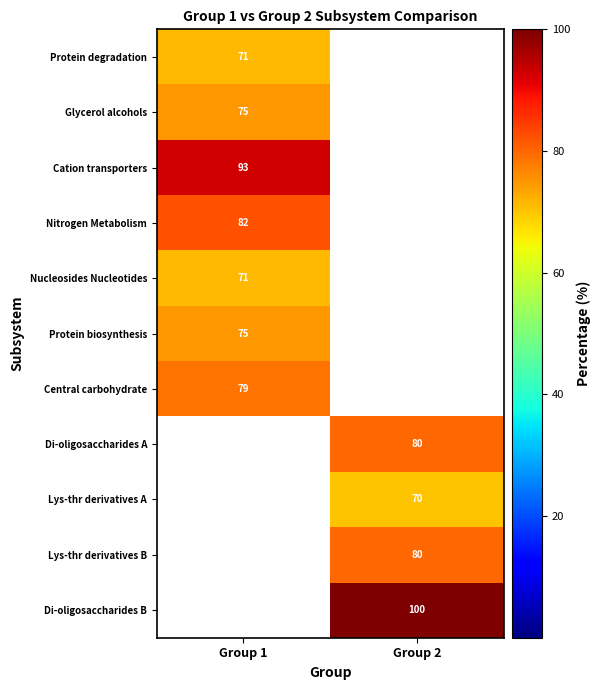

The value of Nitrogen Metabolism at Group 1 is 128. True or false?

False